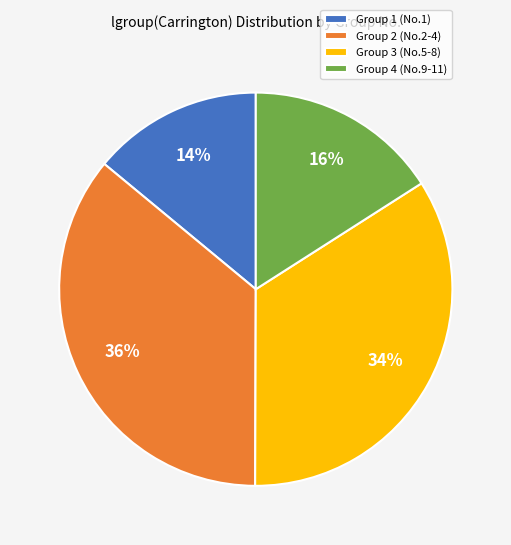

Between Group 3 (No.5-8) and Group 1 (No.1), which is larger?

Group 3 (No.5-8)